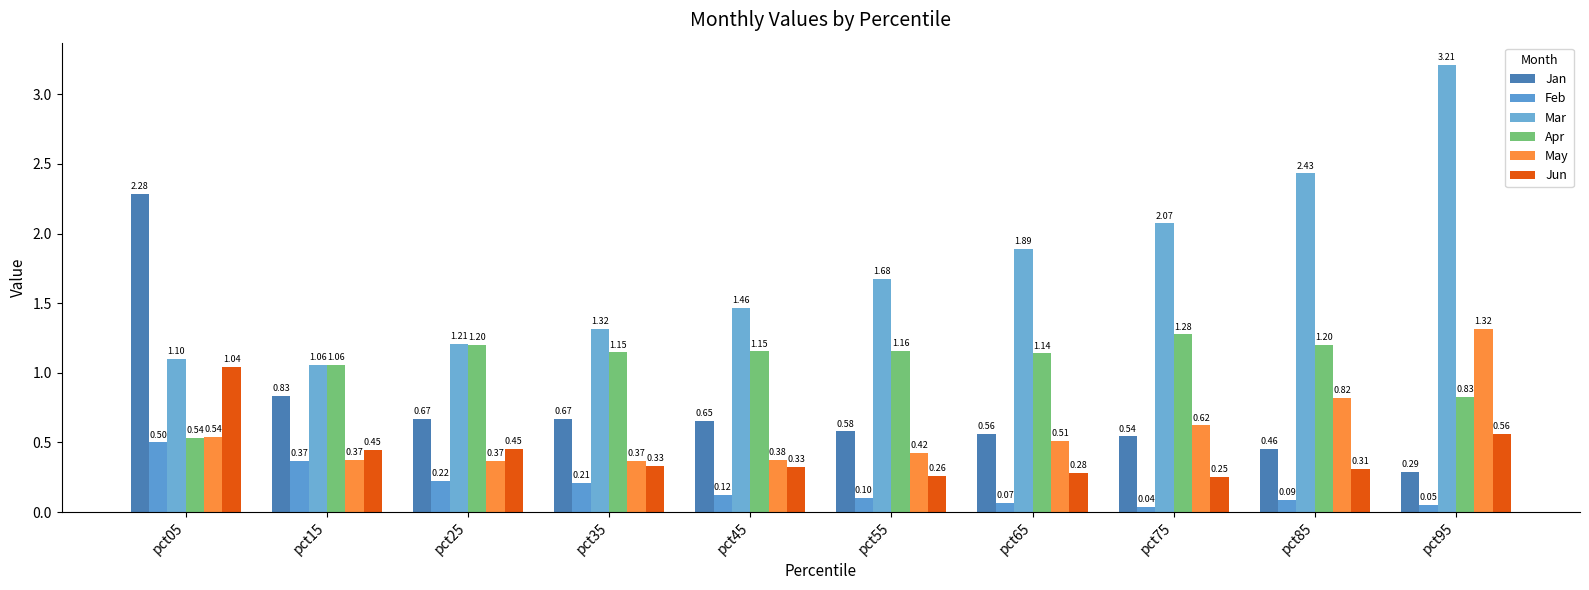

How many distinct data groups are displayed?

6